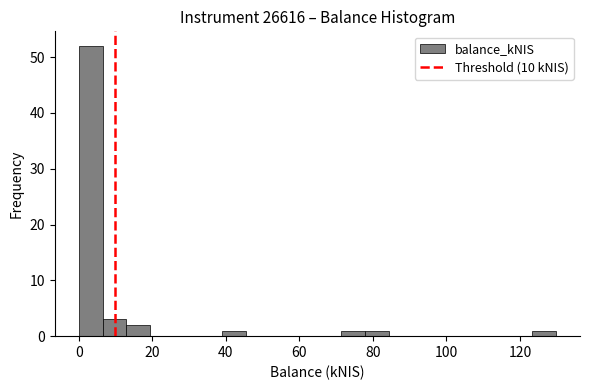

Read against the x-axis, roughly where is the centre of the tallest bar?

4